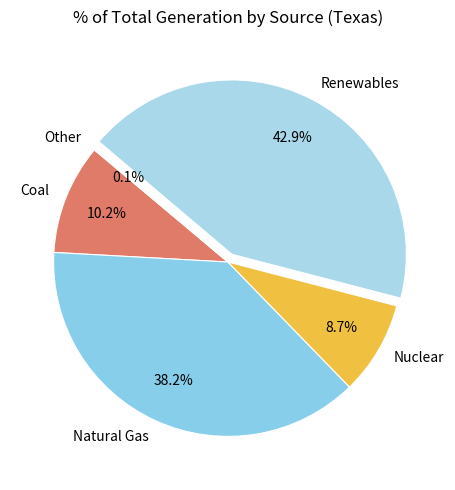

Is there any slice that represents more than half of the pie?

No